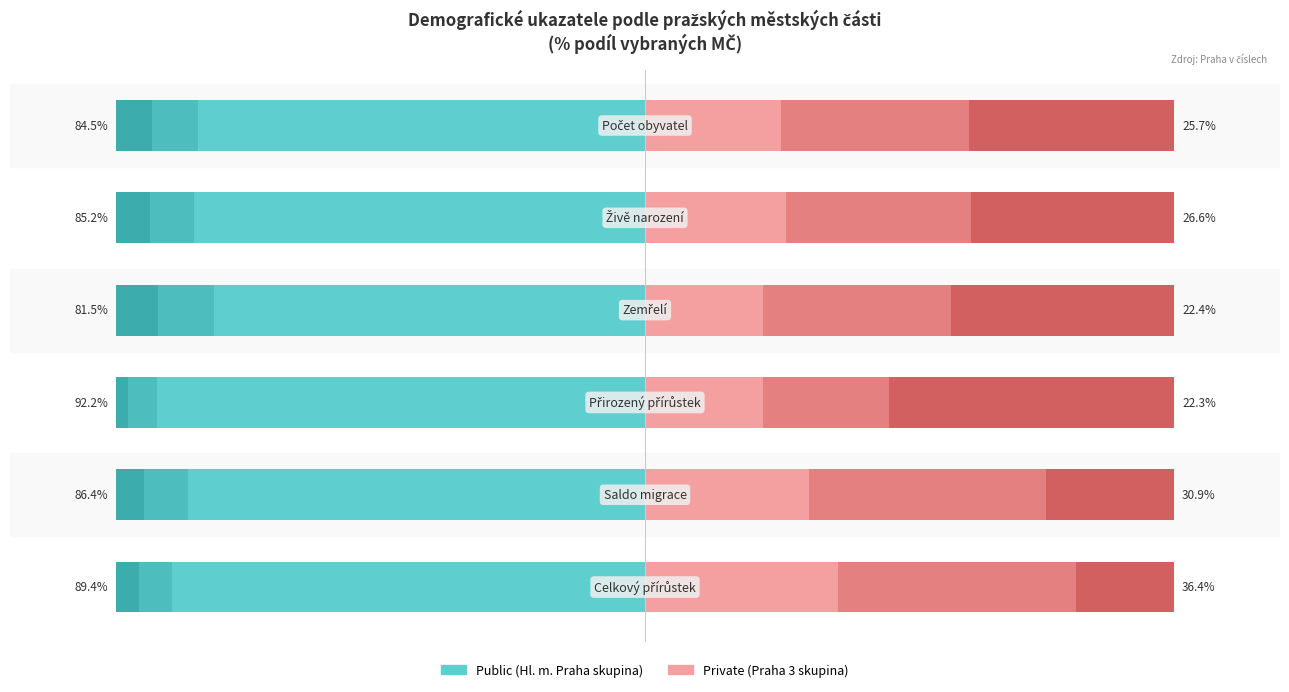

The value of Praha 6 (Private) at 5 is 45.1. True or false?

True